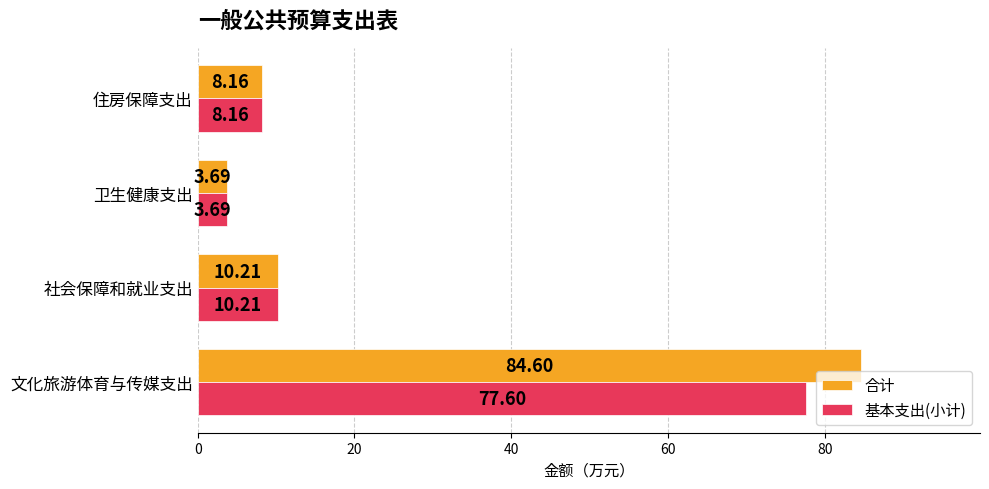

What is the minimum value shown in the chart?

3.7